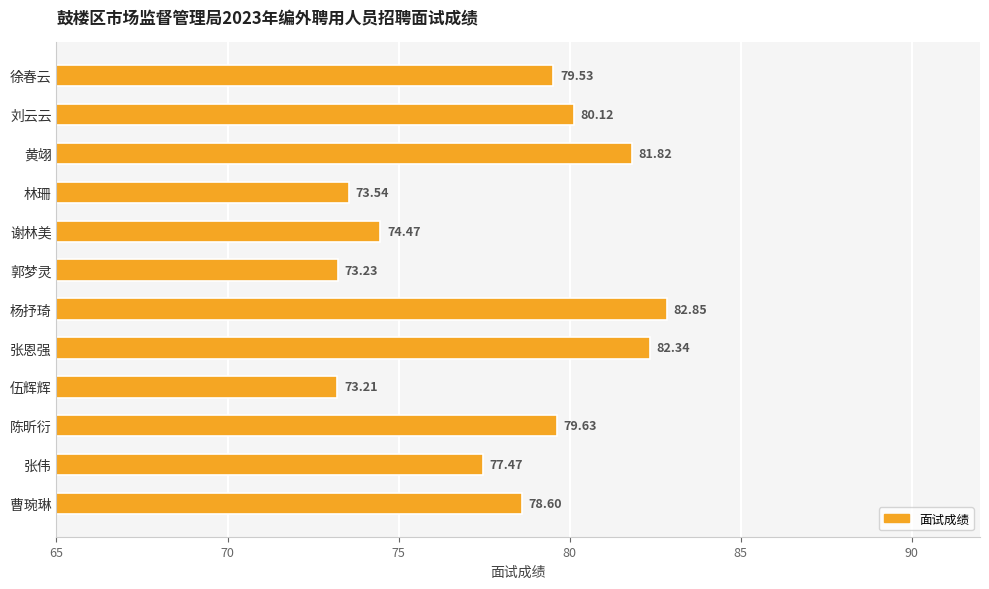

What is the difference between the maximum and minimum values?

9.6